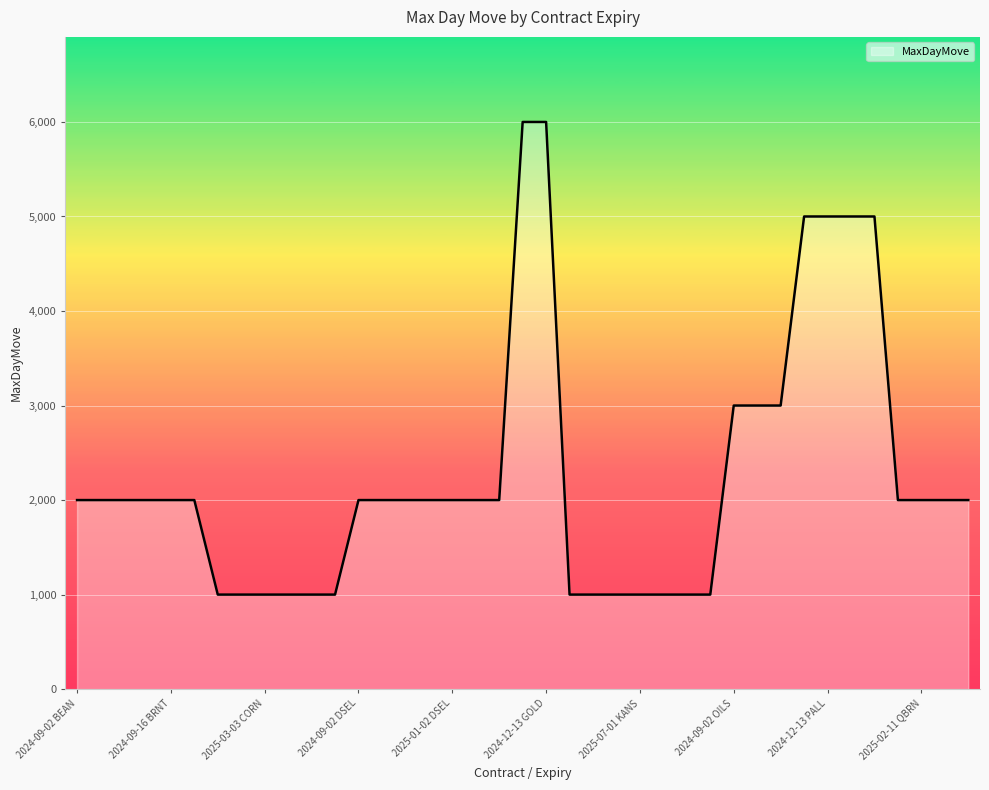

How many values are between 1000 and 2000?

30